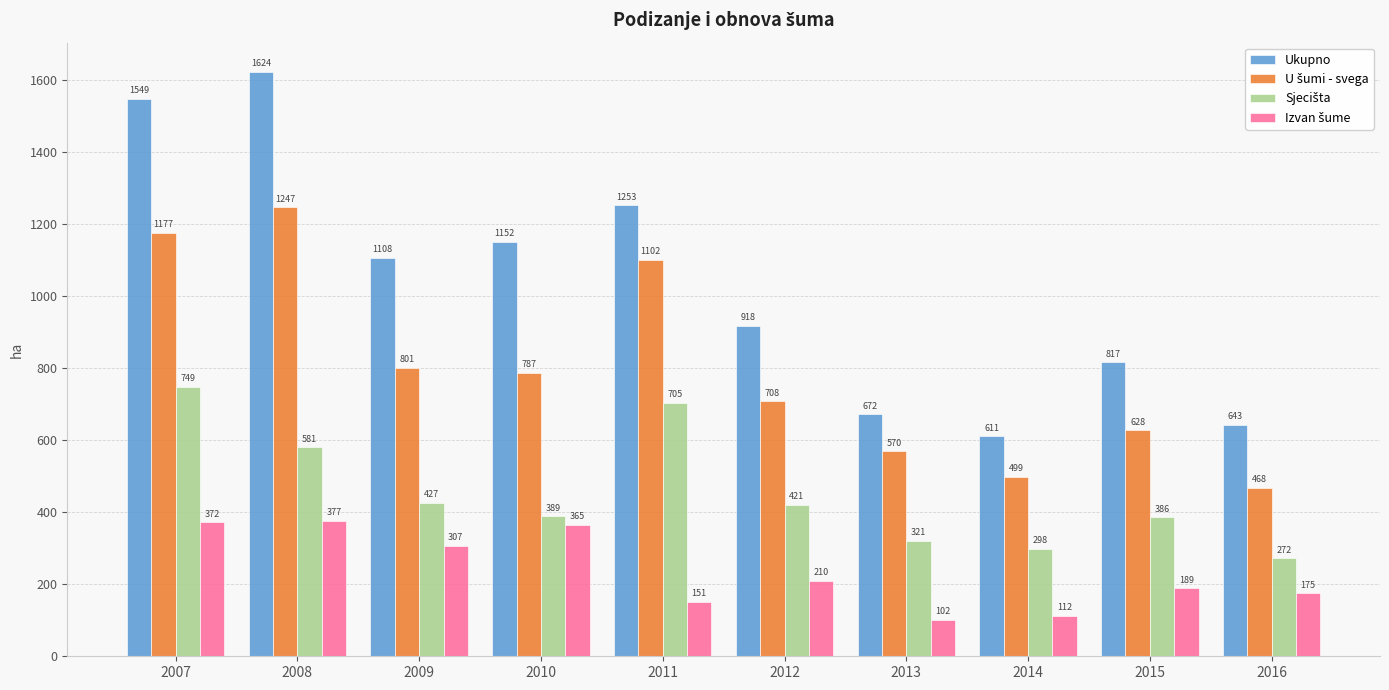

At which category is the sum across all series the highest?

2007